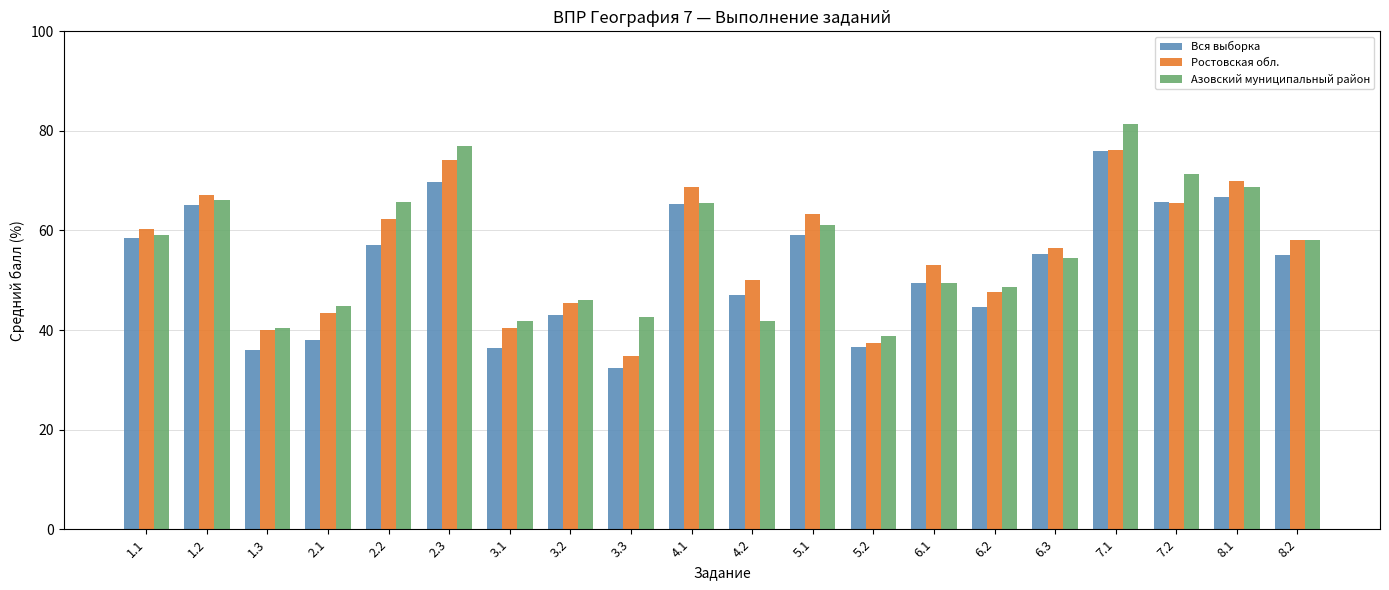

What is the difference between the highest and lowest values at 3.1?

5.4